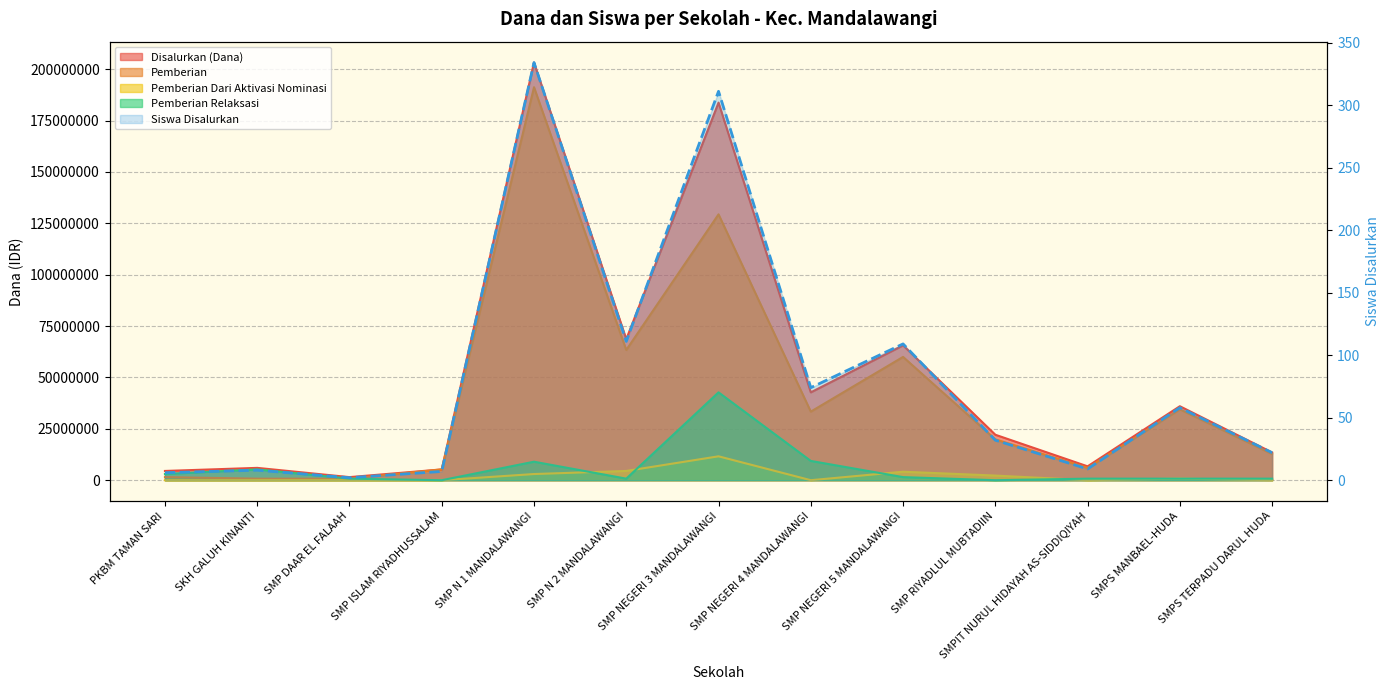

Reading left to right, extract all data points from this chart.

Disalurkan (Dana): 4500000	6000000	1500000	5250000	203250000	68625000	183750000	42750000	65625000	22125000	6750000	36000000	13500000
Pemberian: 1500000	750000	750000	5250000	191250000	63375000	129375000	33375000	60000000	19875000	6000000	34500000	12750000
Pemberian Dari Aktivasi Nominasi: 0	0	0	0	3000000	4500000	11625000	0	4125000	2250000	0	750000	0
Pemberian Relaksasi: 3000000	5250000	750000	0	9000000	750000	42750000	9375000	1500000	0	750000	750000	750000
Siswa Disalurkan: 6	8	2	7	334	111	311	74	109	32	9	58	22